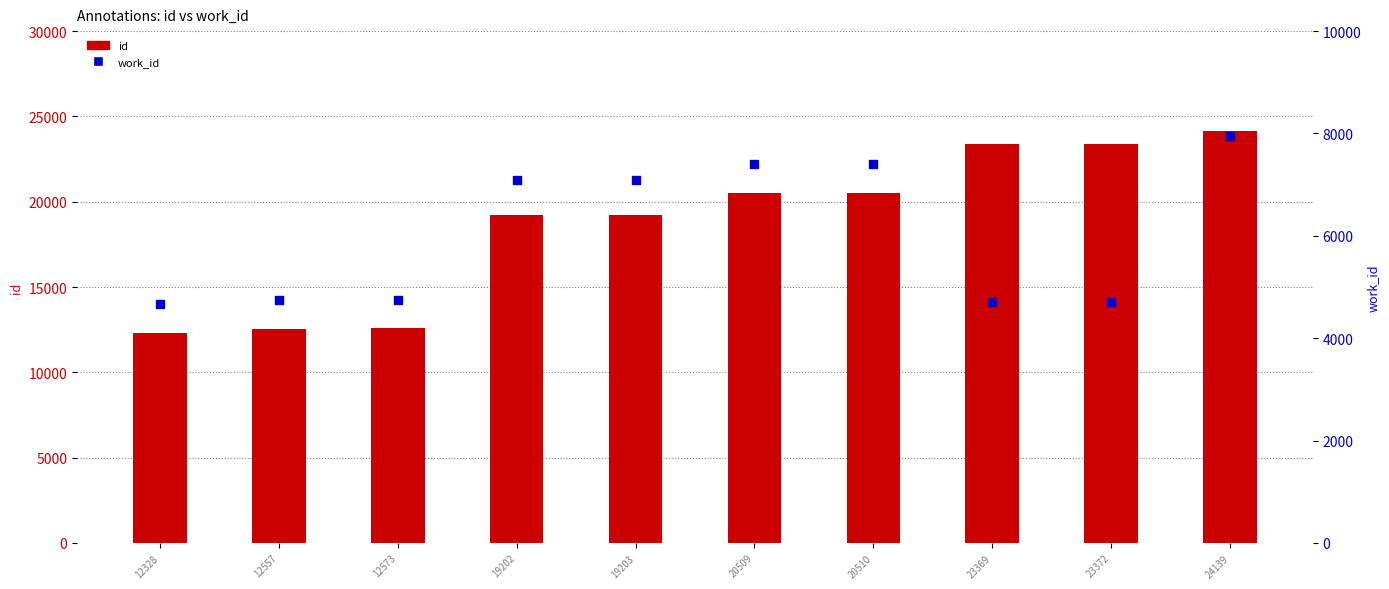

What are all the series names shown in the legend?

id, work_id